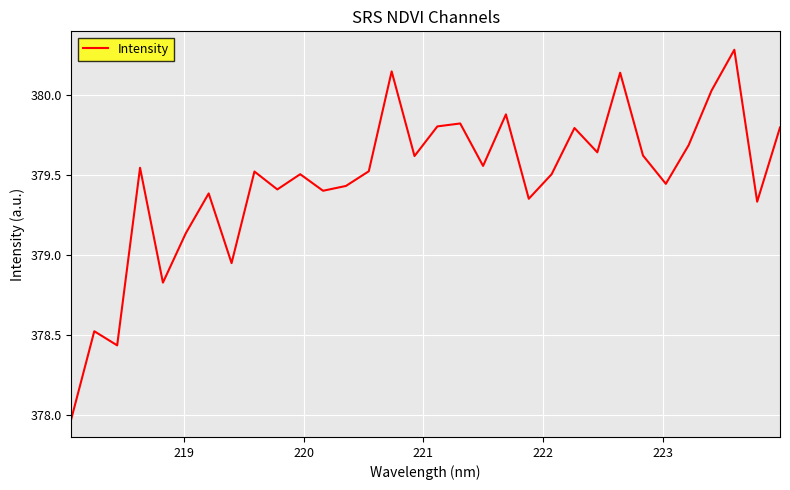

How many interior local peaks (higher than both neighbors) does the data have?

11